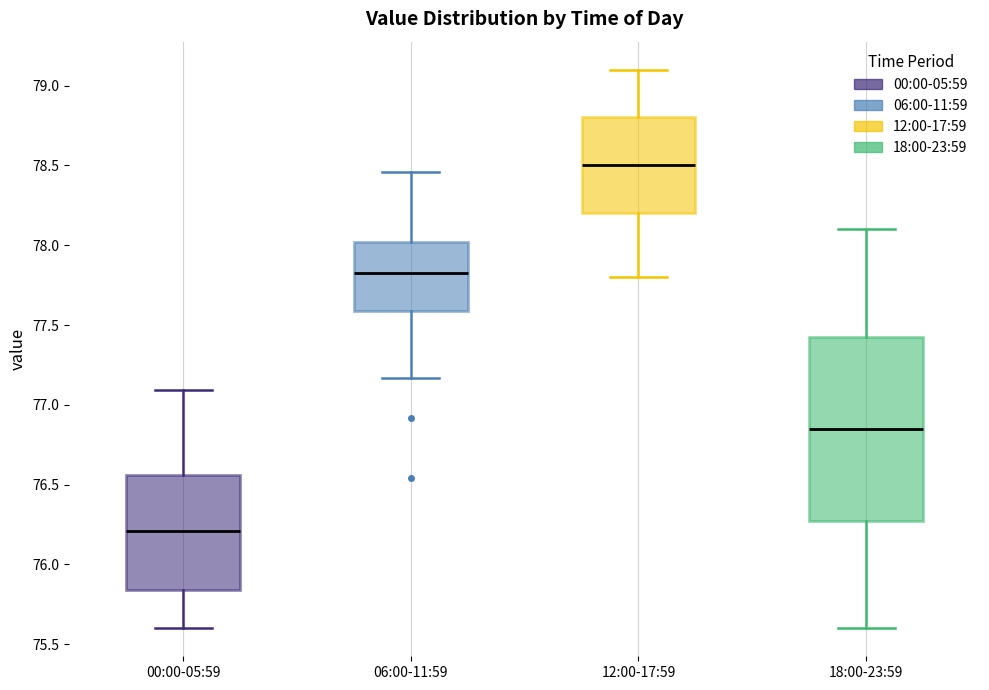

Comparing the boxes themselves (not the whiskers), which one is the tallest?

18:00-23:59